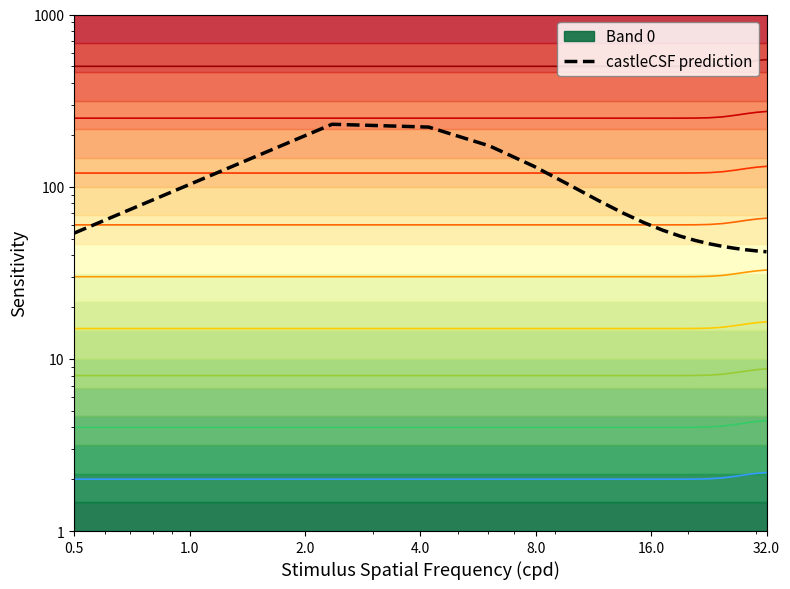

What is the minimum value shown in the chart?

41.9